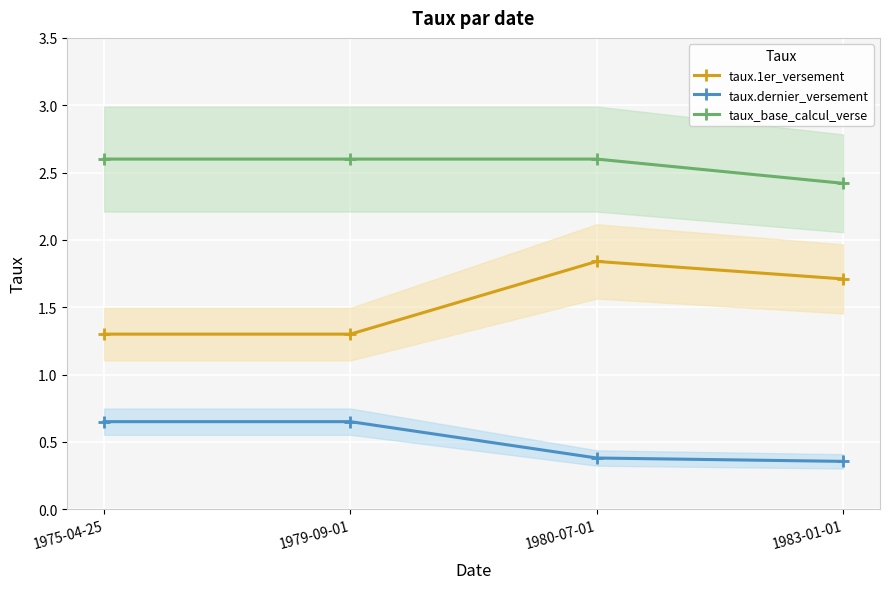

At which label is taux.1er_versement closest to 1?

1975-04-25